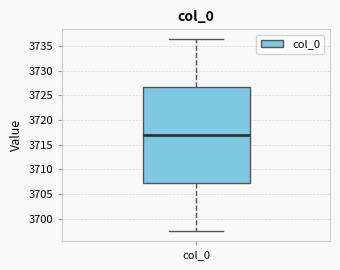

Read this box plot against the y-axis: the position of the median line, the range covered by the box, and the ends of both whiskers. The values are not printed on the chart, so give them approximately, as read against the axis.

median 3717.0, box 3707.0 to 3726.5, whiskers 3697.5 to 3736.5